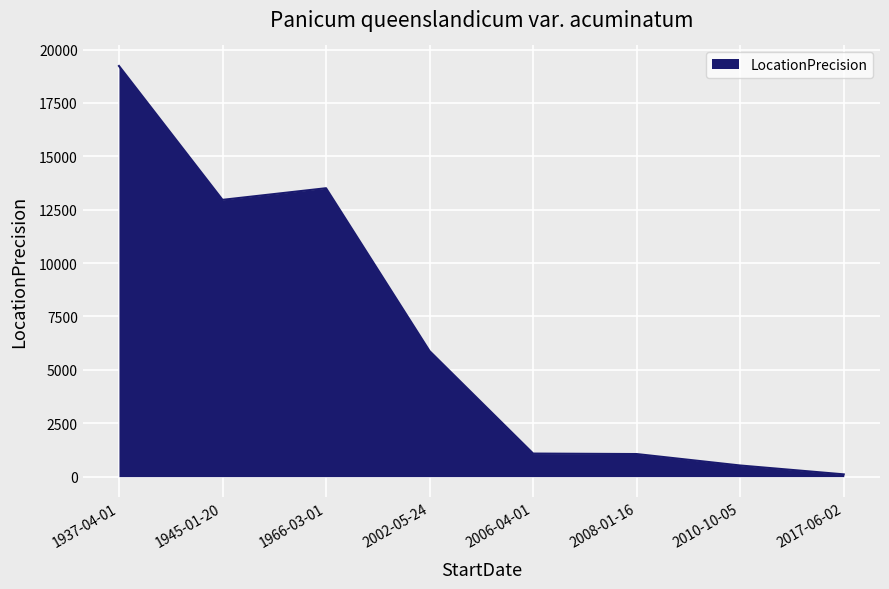

Which has a higher value, 2010-10-05 or 2002-05-24?

2002-05-24